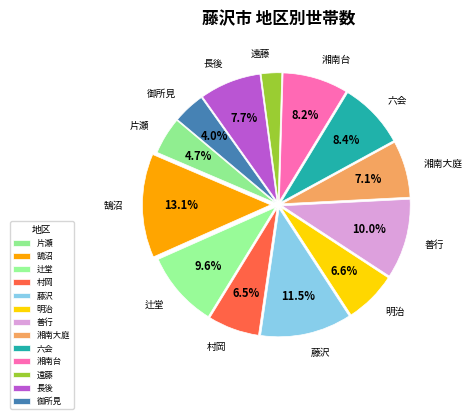

Is the sum of 辻堂 and 藤沢 greater than half?

No